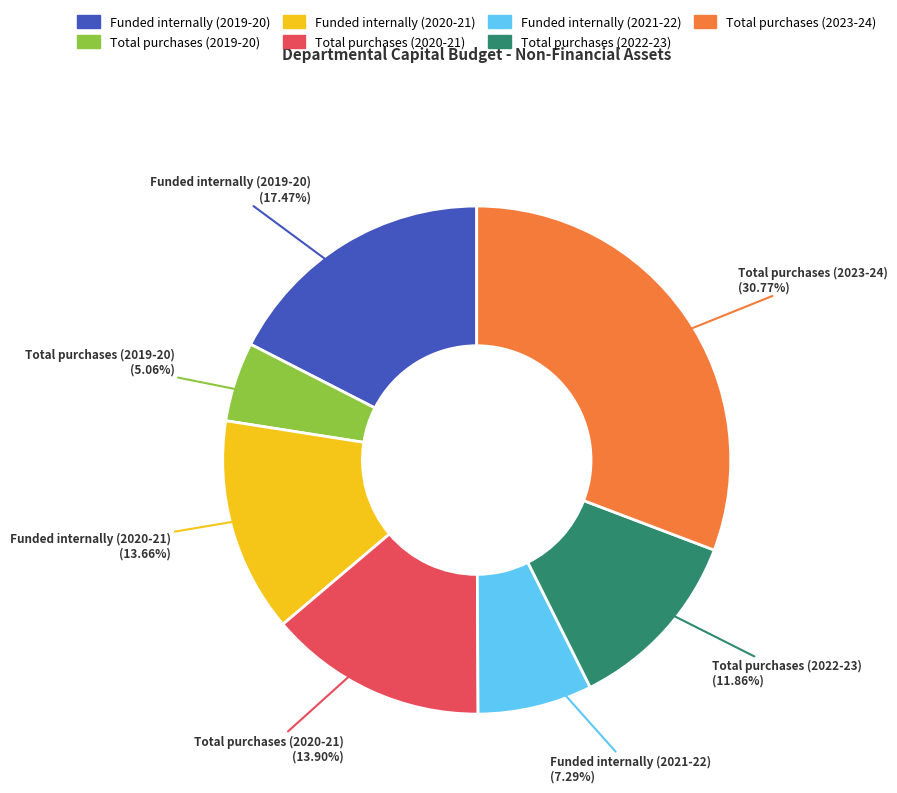

What is the ratio of the value at Total purchases (2022-23) to the value at Funded internally (2021-22)?

1.6